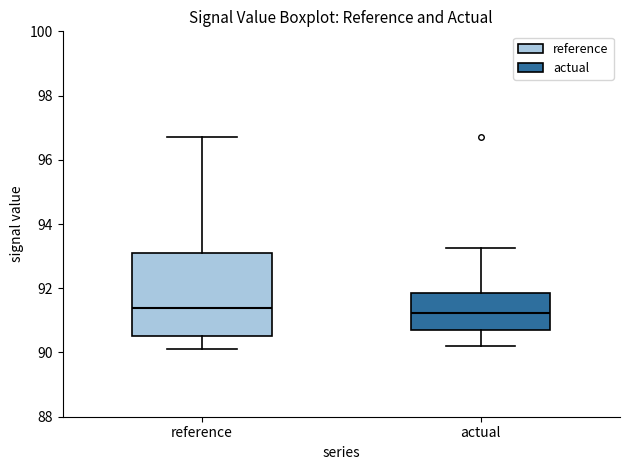

Where does the median line of the box for reference sit on the y-axis? The values are not printed on the chart, so give them approximately, as read against the axis.

91.4